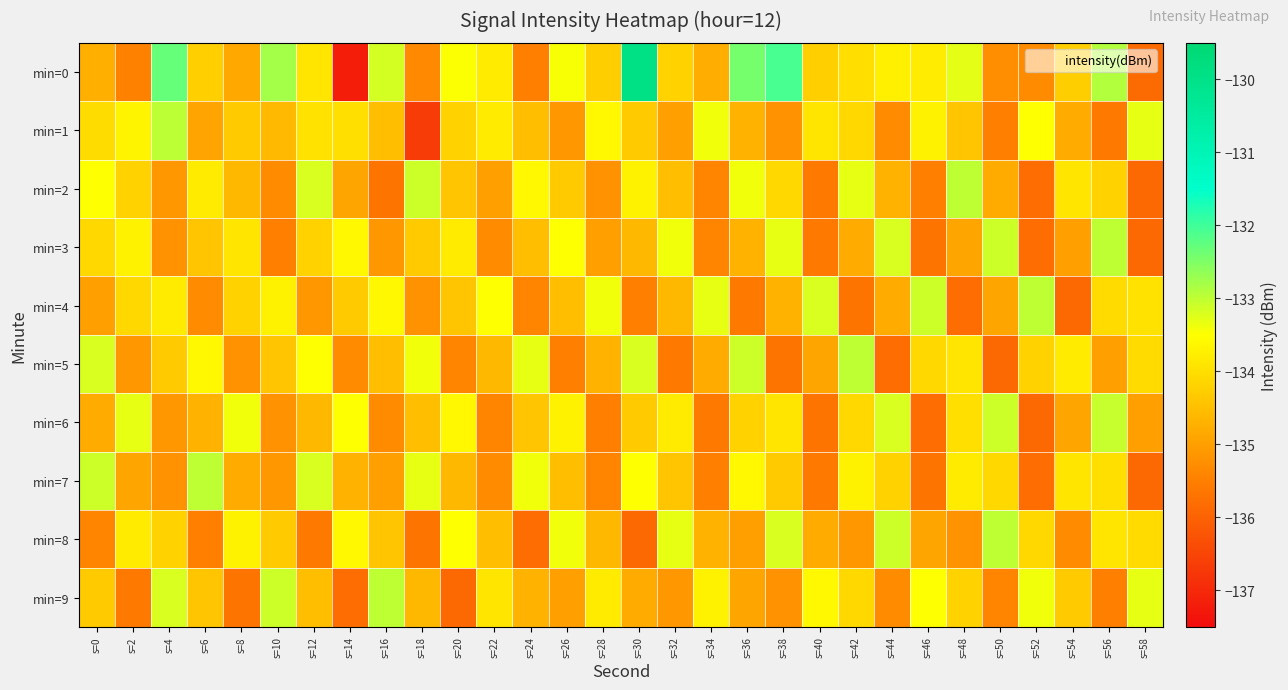

Which series changed the most between s=28 and s=36?

min=4